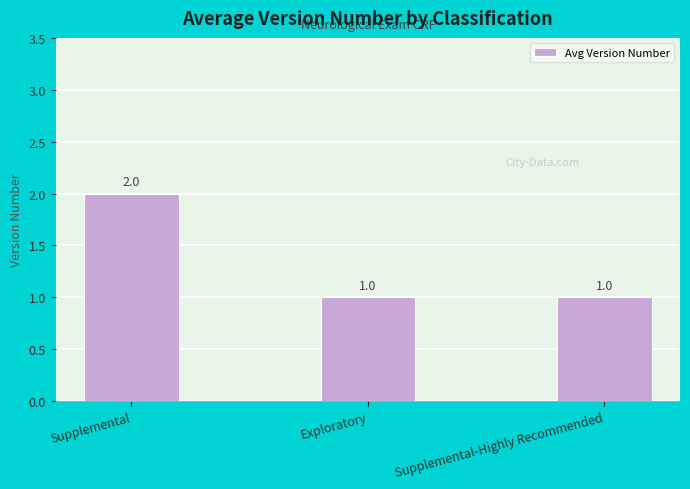

What is the sum of all values?

4